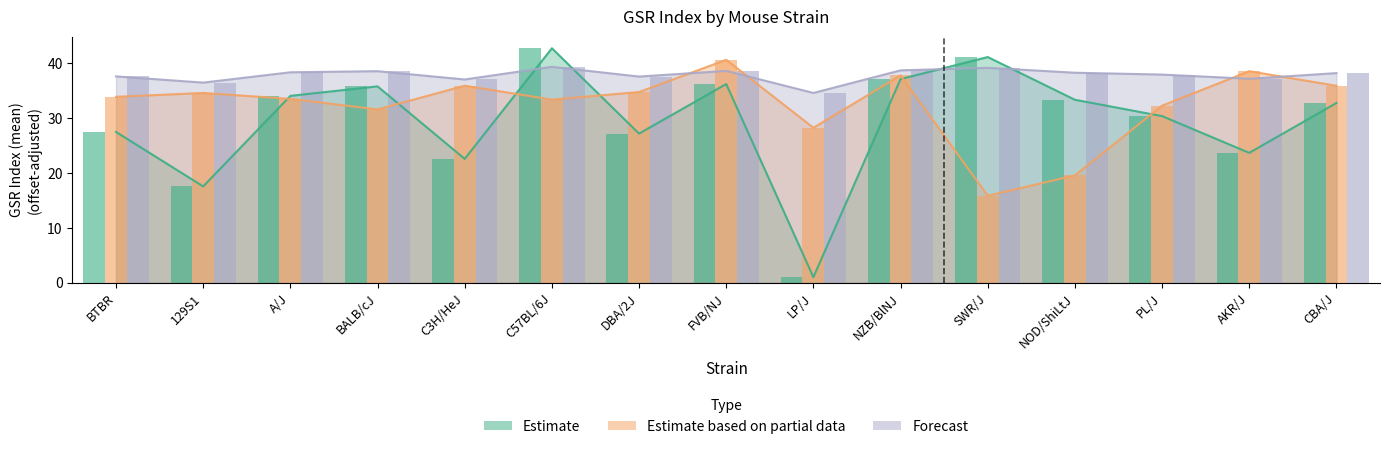

At which label does Estimate based on partial data reach its minimum?

SWR/J